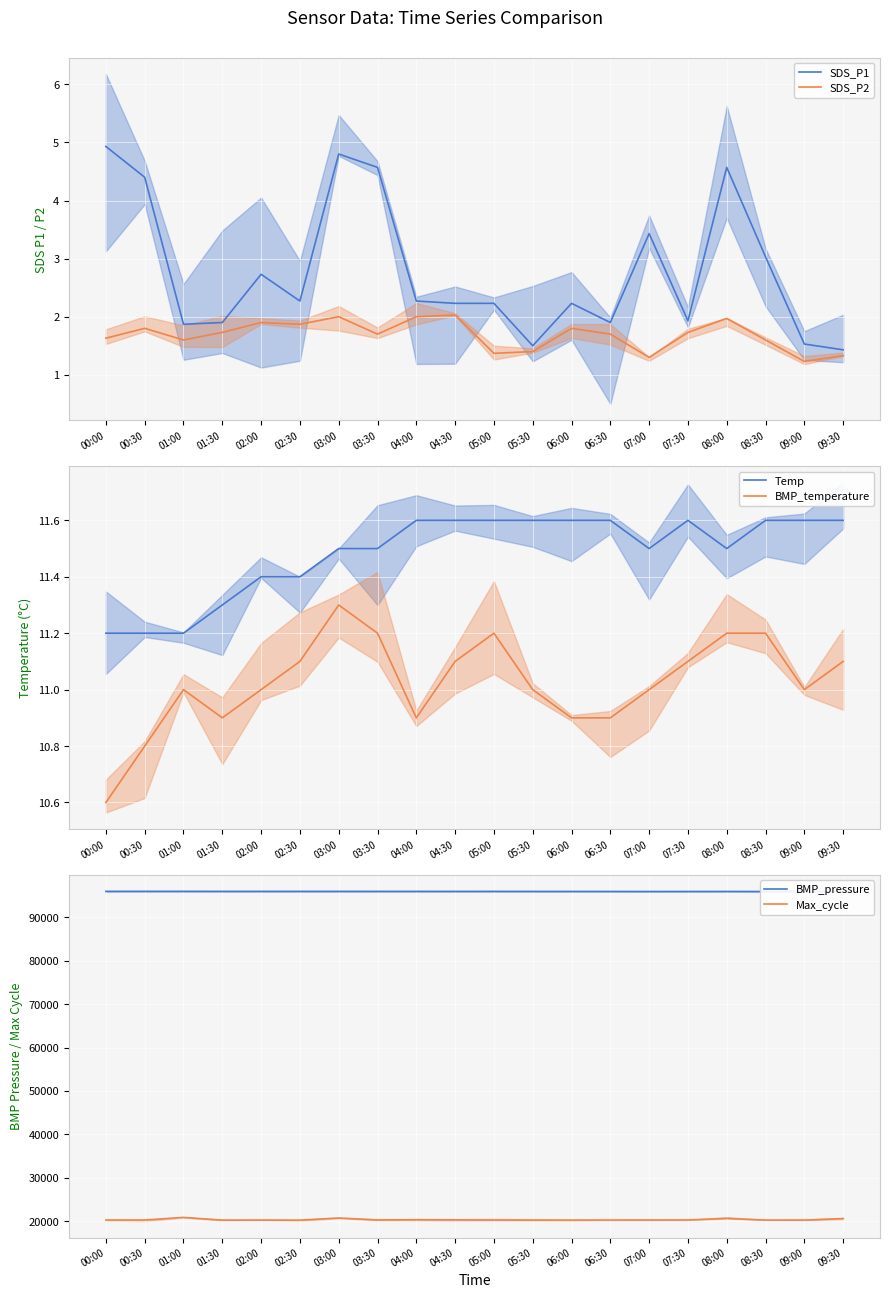

List the series in order of their peak value, lowest first.

SDS_P2, SDS_P1, BMP_temperature, Temp, Max_cycle, BMP_pressure